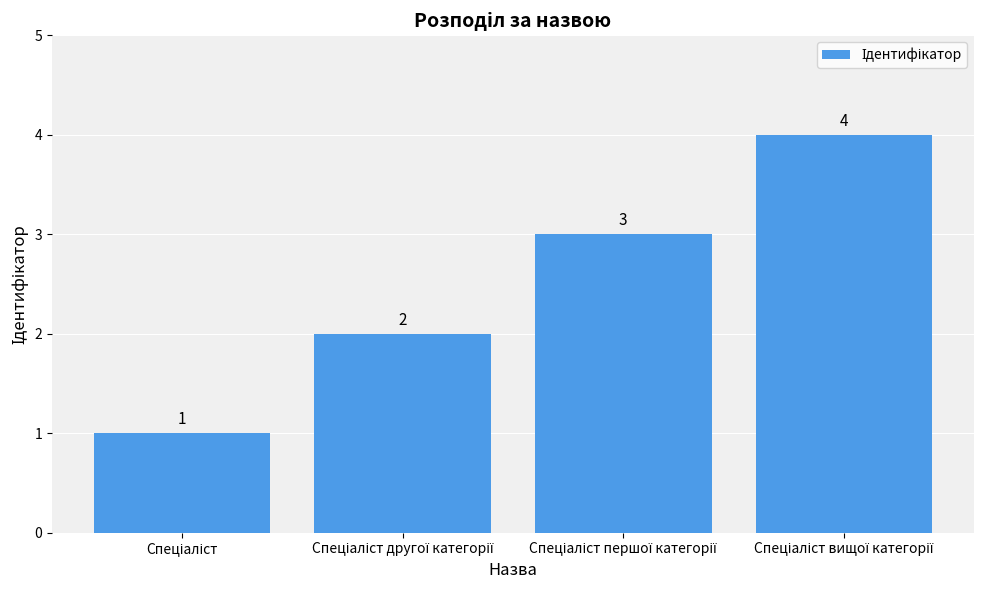

What is the greatest value displayed?

4